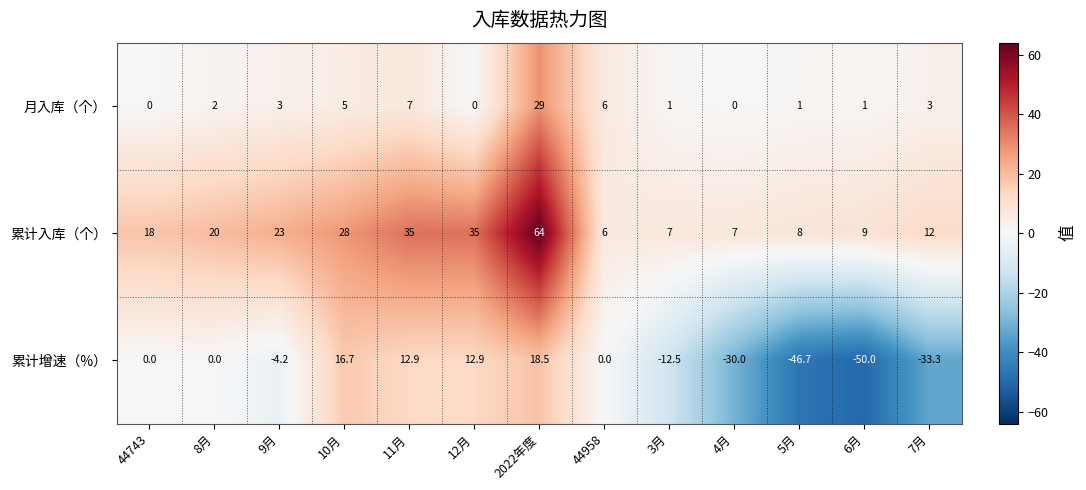

What is the difference between the maximum and minimum values in the 月入库（个） series?

29.0